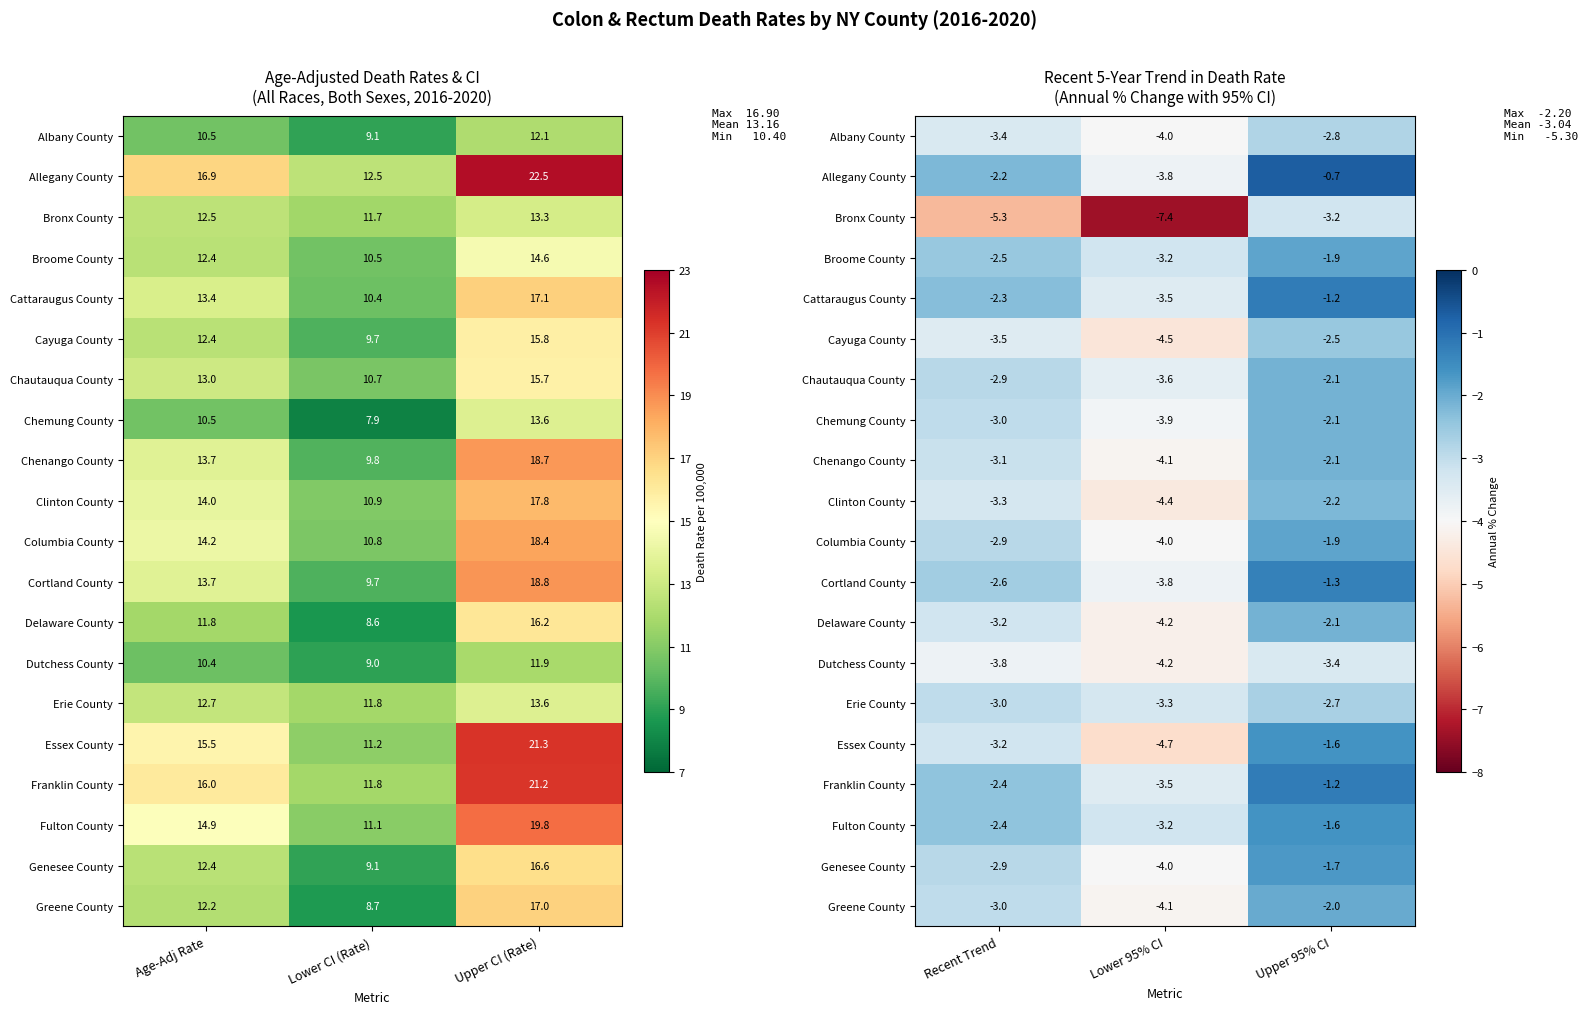

The value of Dutchess County at Recent Trend is -5.2. True or false?

False